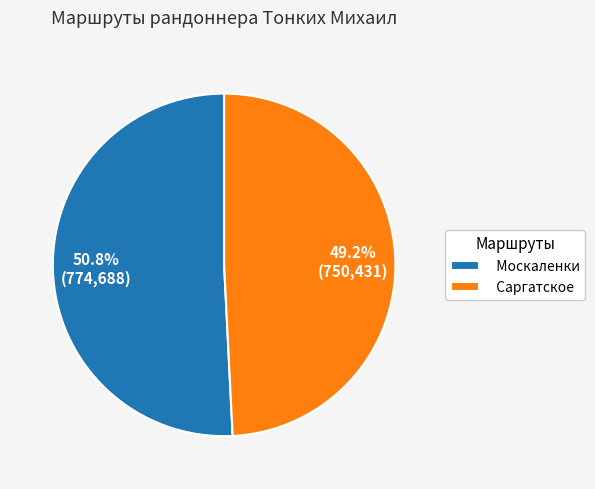

True or false: Саргатское accounts for 56% of the total.

False